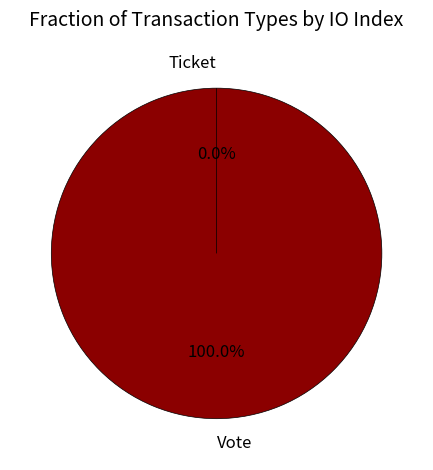

What is the total percentage of Ticket and Vote?

100.0%